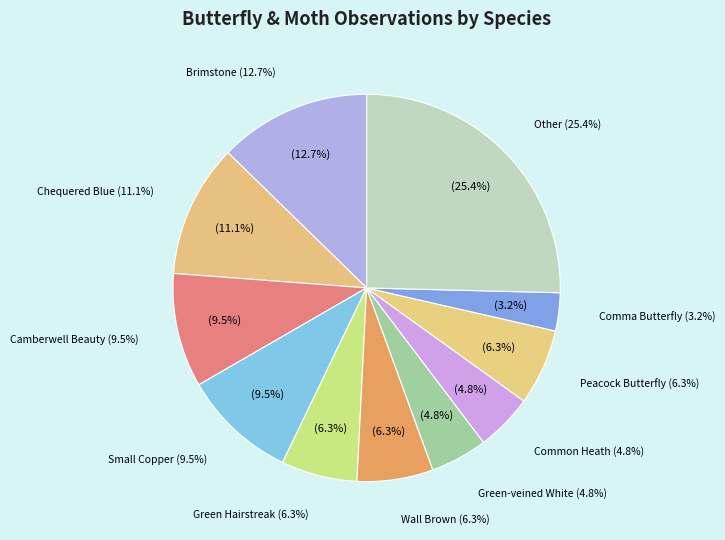

How many slices are in this pie chart?

11